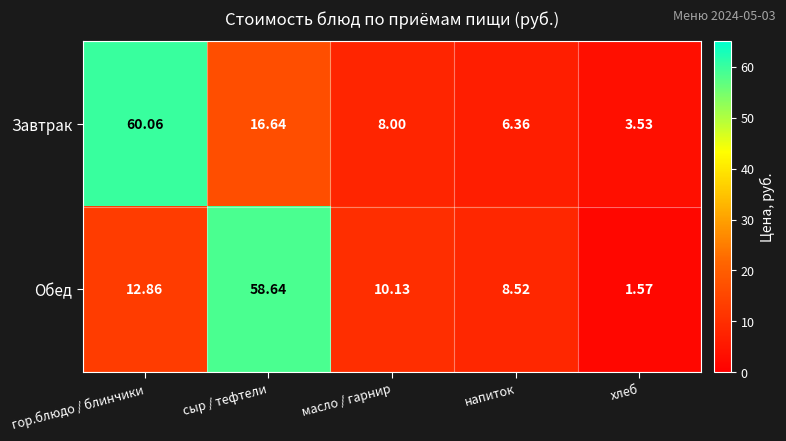

At which label does Обед first exceed 10?

гор.блюдо / блинчики